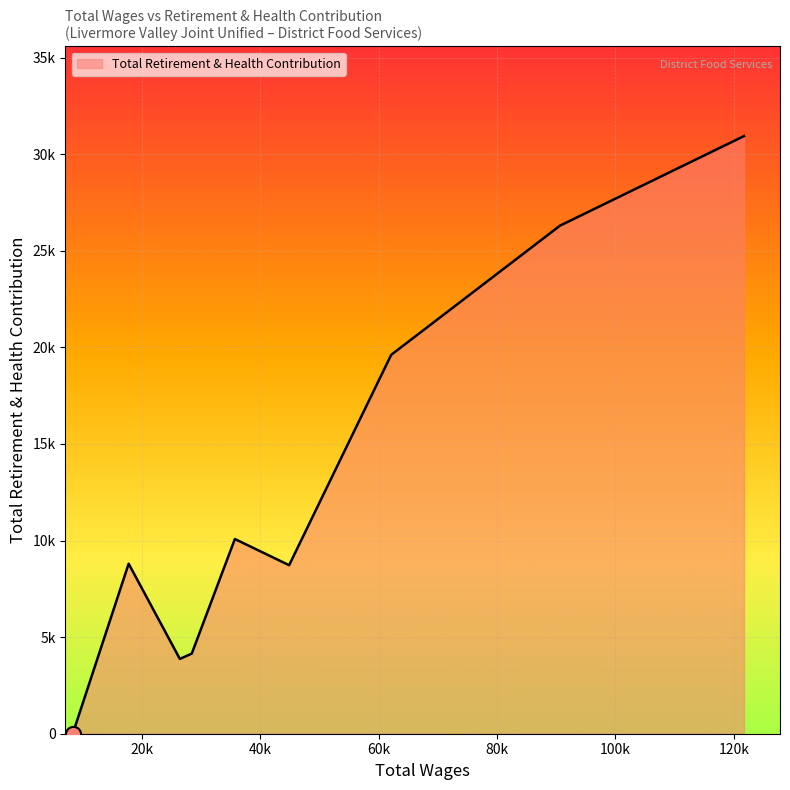

Approximately how many times larger is the value at 35671 compared to 121733?

0.3